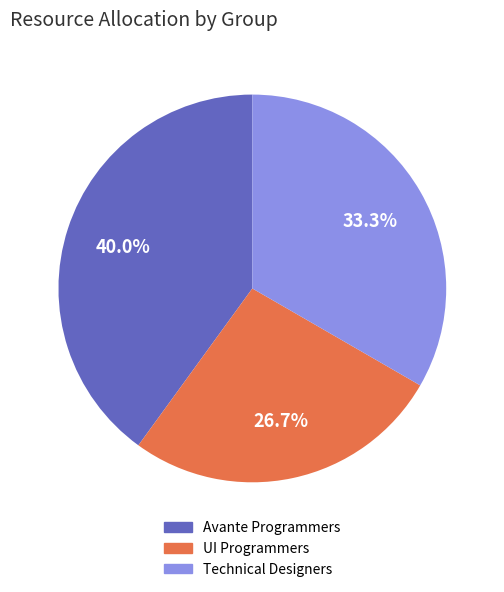

Does any single category account for the majority?

No